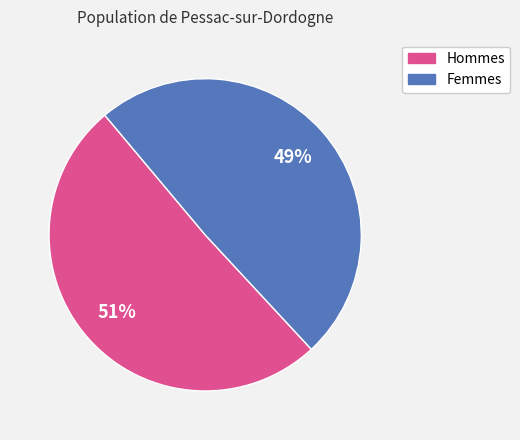

Is there any slice that represents more than half of the pie?

Yes